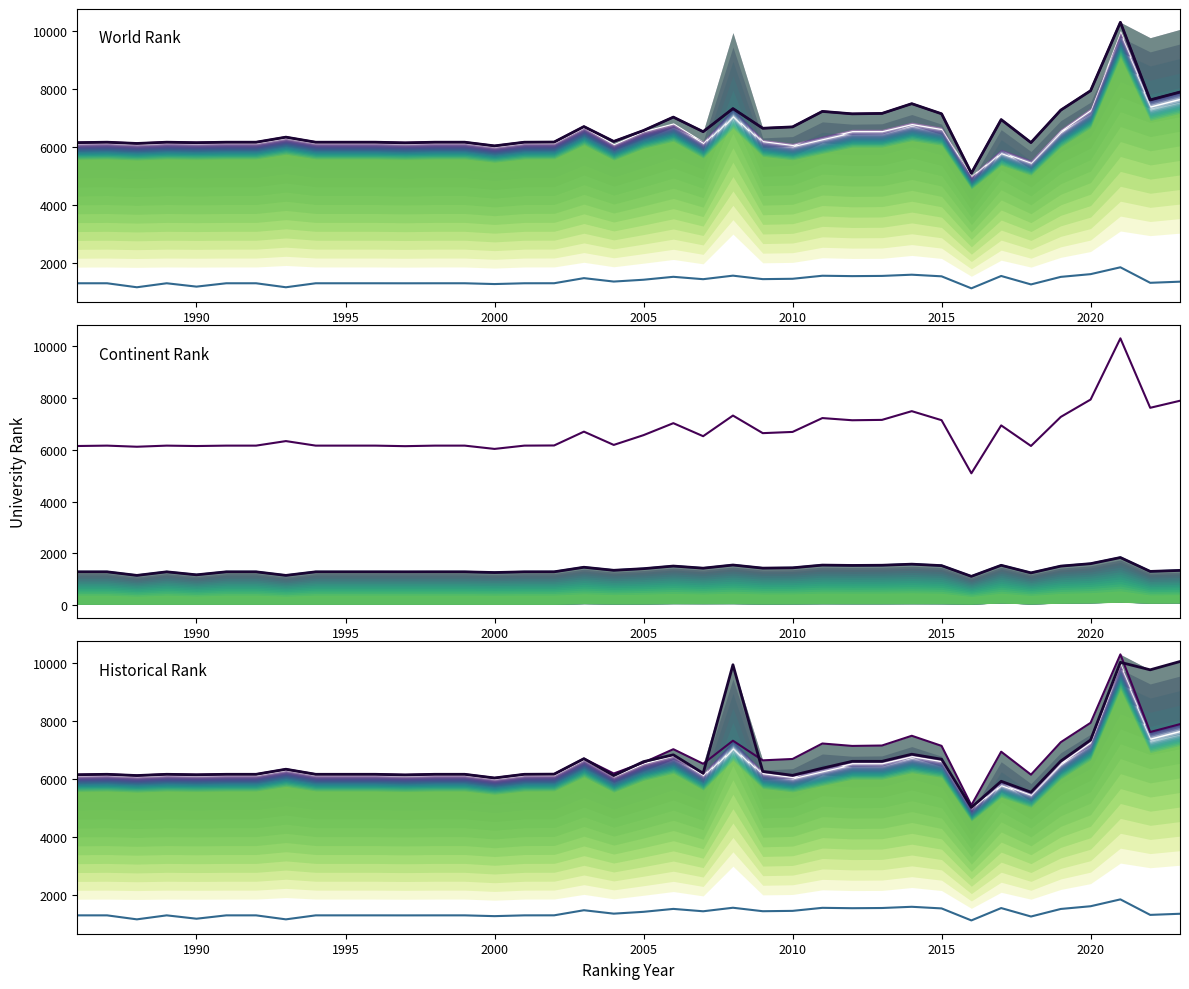

What is the minimum value shown in the chart?

1110